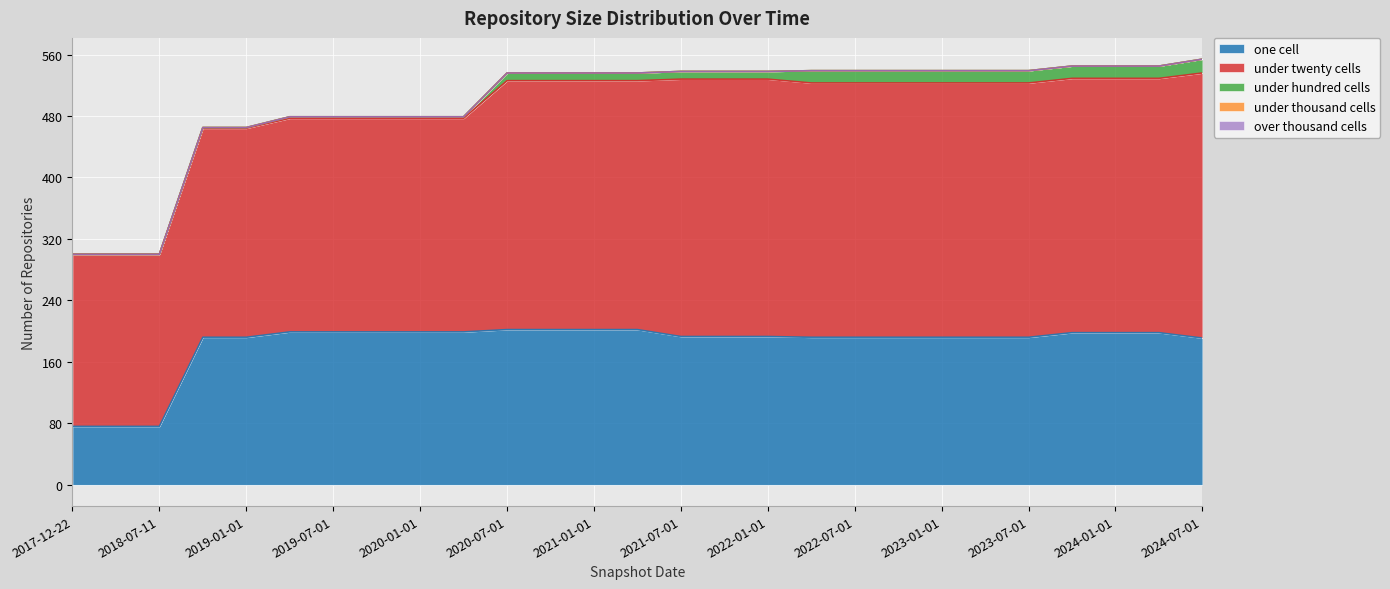

What position from the right is 2023-07-01?

5